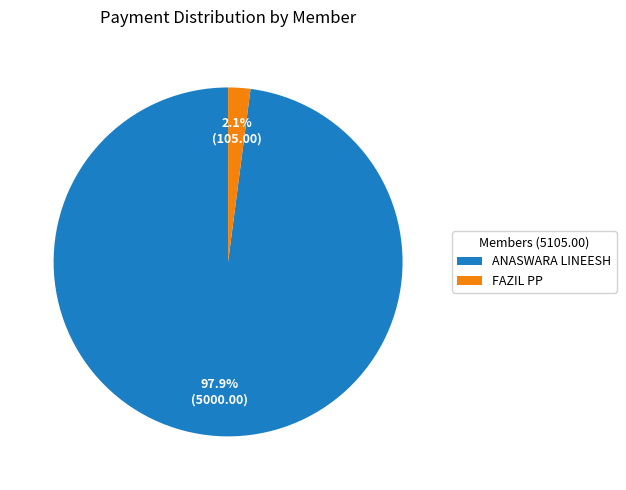

What is the total percentage of FAZIL PP and ANASWARA LINEESH?

100.0%